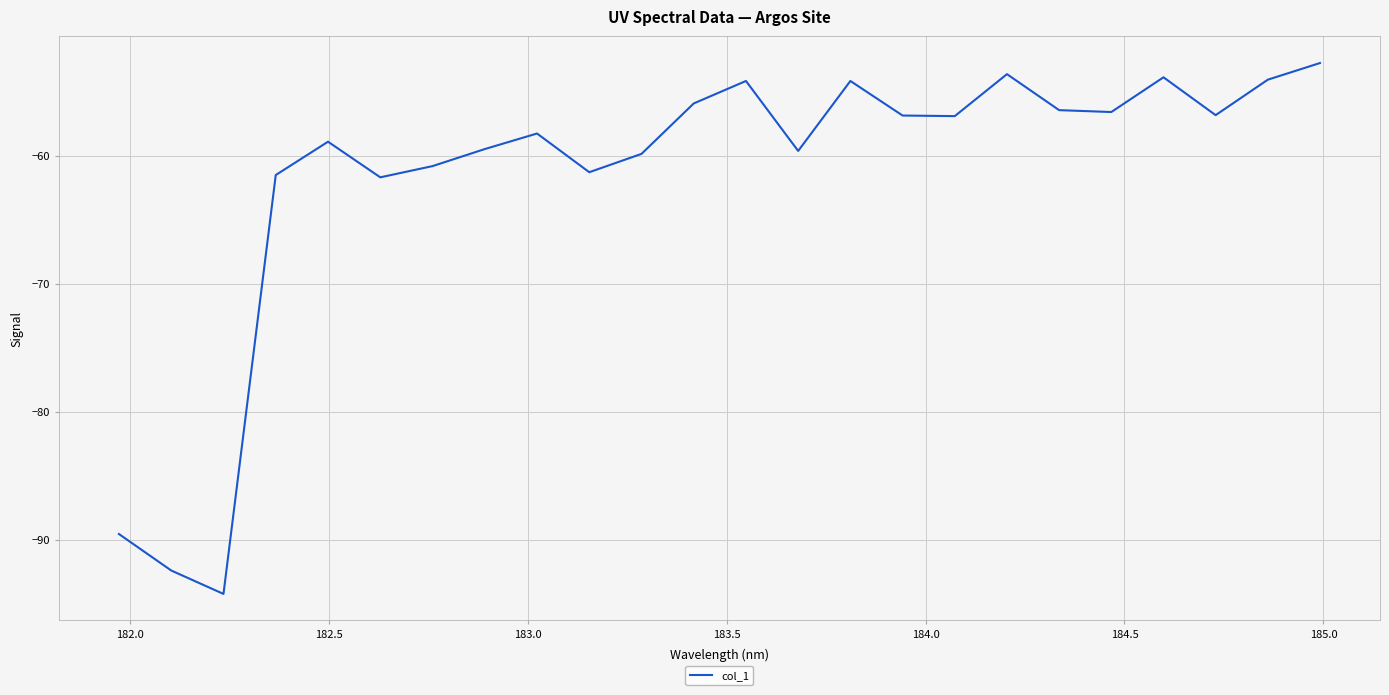

What is the greatest value displayed?

-52.8